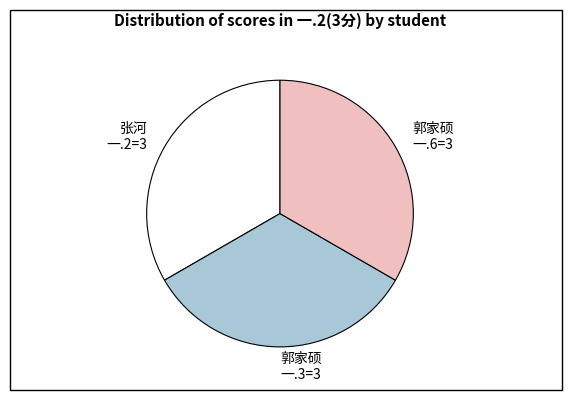

Is there any slice that represents more than half of the pie?

No